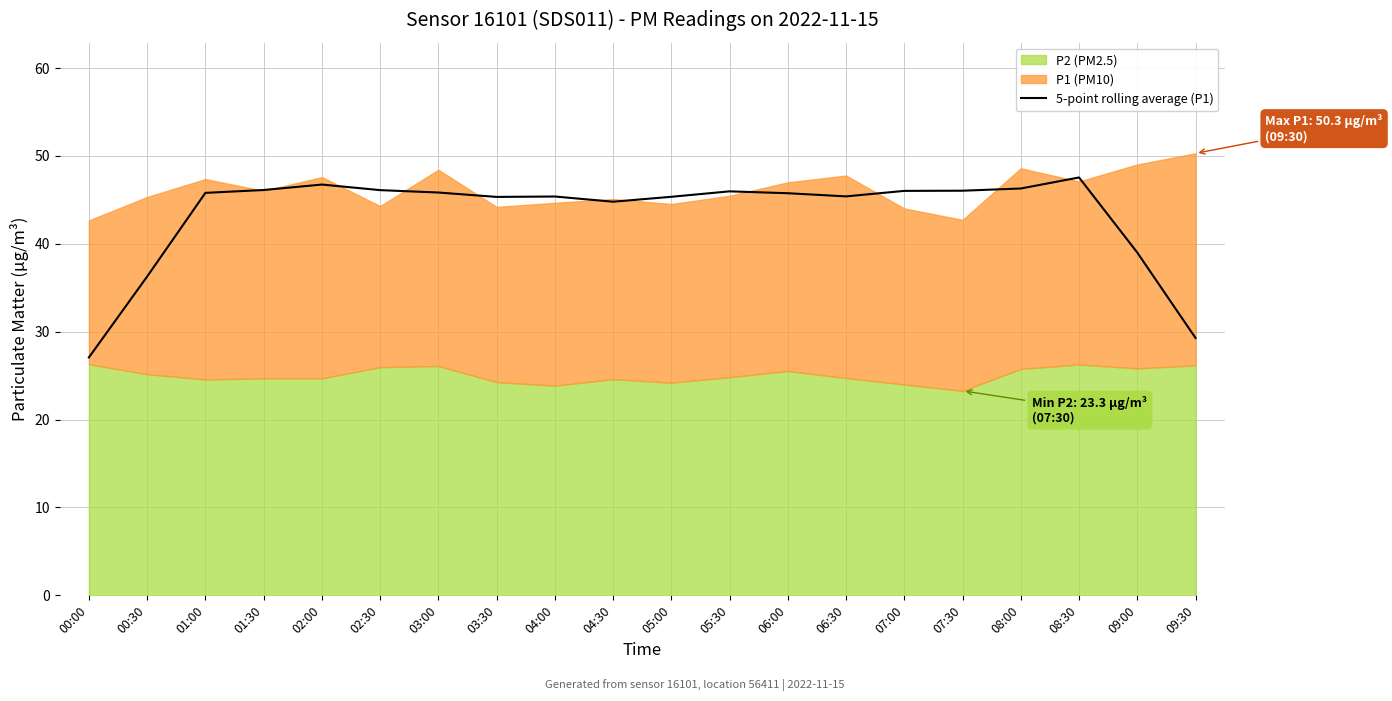

What is the lowest value of the 5-point rolling average (P1) series?

27.1